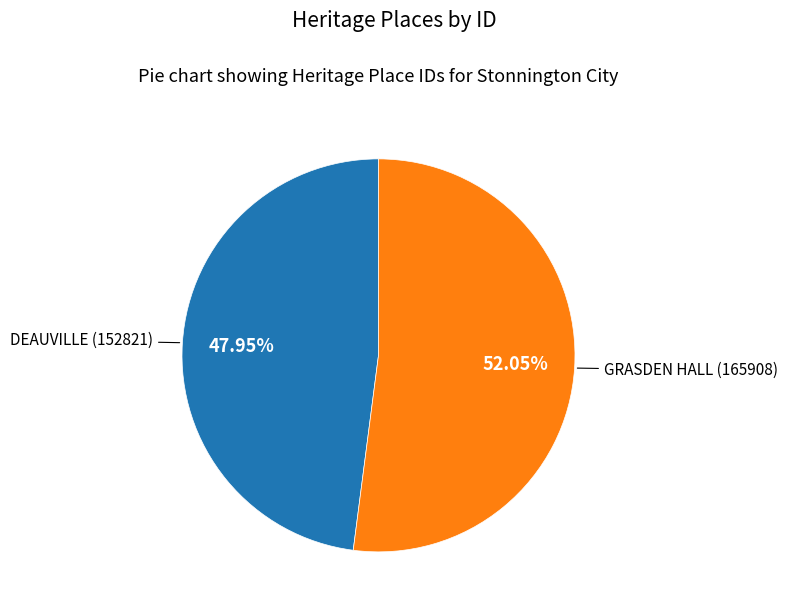

Which slice is the largest?

GRASDEN HALL